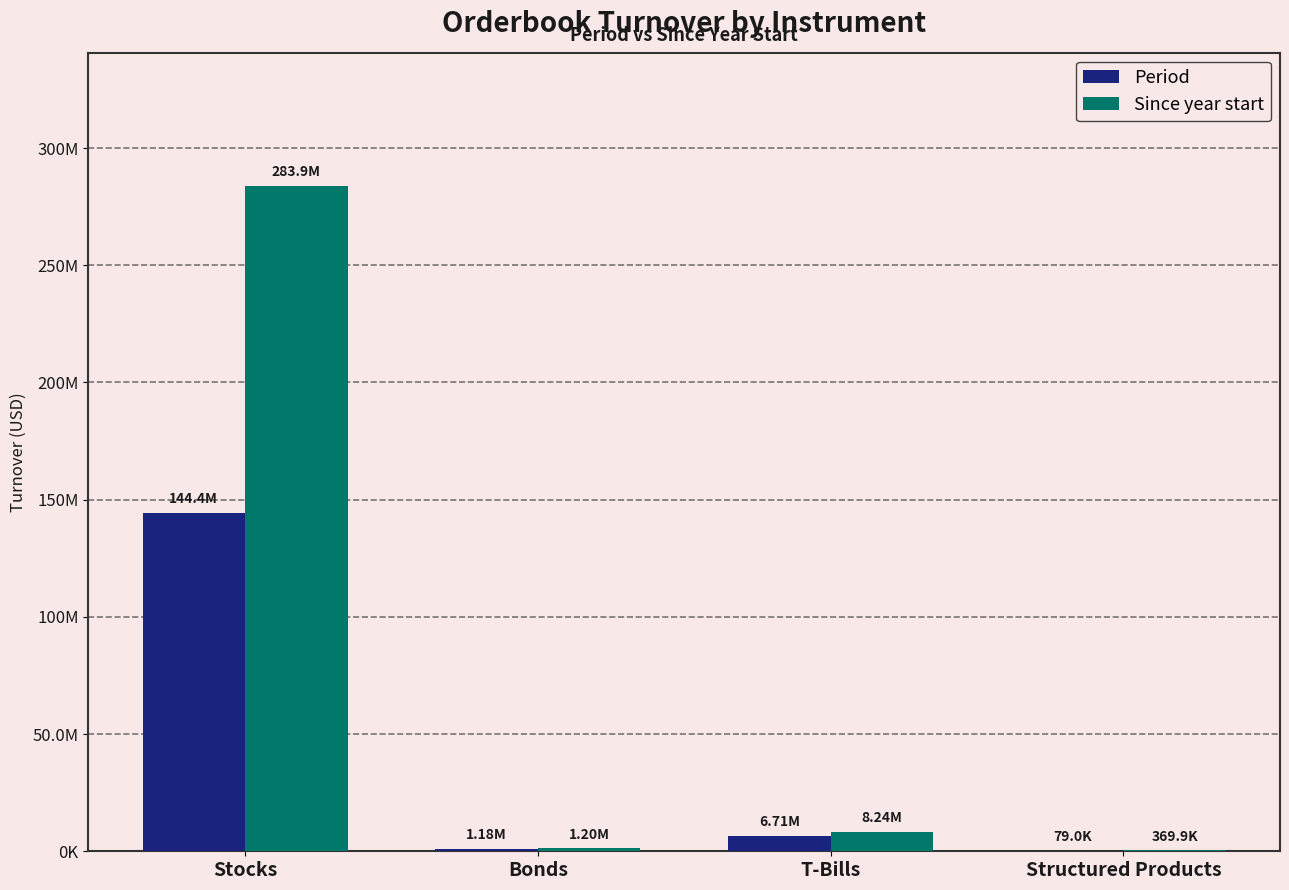

Are the bars grouped side by side (vs. stacked)?

Yes